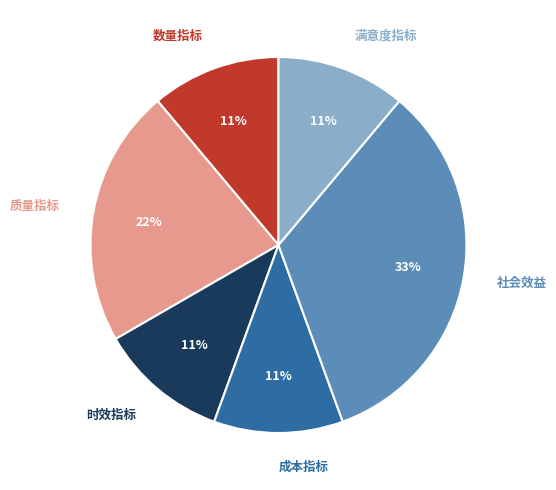

How many slices are in this pie chart?

6